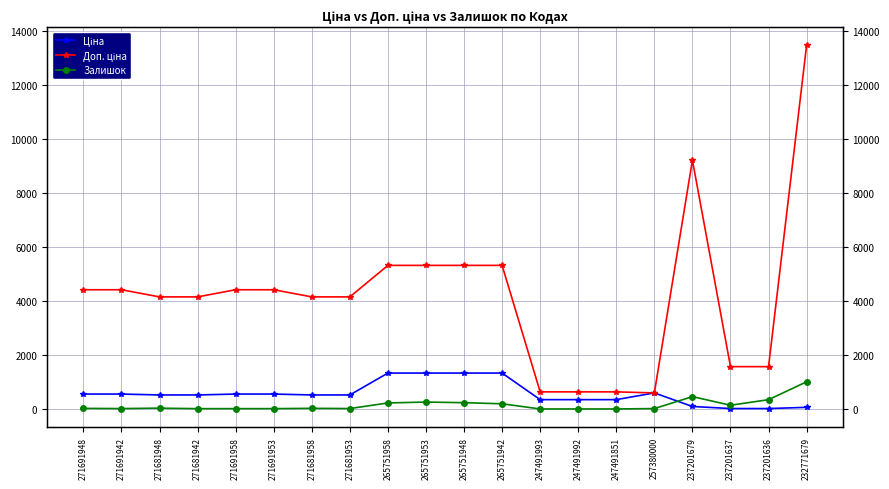

Which series has the widest spread of values?

Доп. ціна